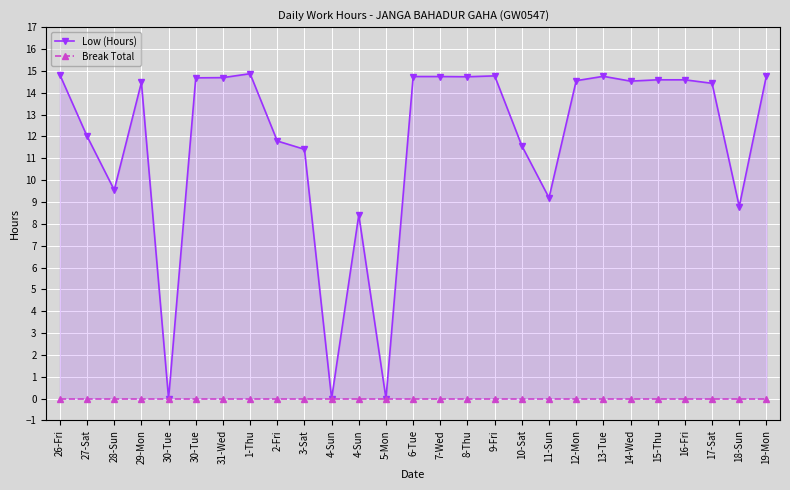

Reading left to right, list all the values displayed in this chart.

Low (Hours): 26-Fri=14.8	27-Sat=12.0	28-Sun=9.6	29-Mon=14.5	30-Tue=0.0	30-Tue=14.7	31-Wed=14.7	1-Thu=14.9	2-Fri=11.8	3-Sat=11.4	4-Sun=0.0	4-Sun=8.4	5-Mon=0.0	6-Tue=14.7	7-Wed=14.7	8-Thu=14.7	9-Fri=14.8	10-Sat=11.6	11-Sun=9.2	12-Mon=14.6	13-Tue=14.8	14-Wed=14.5	15-Thu=14.6	16-Fri=14.6	17-Sat=14.4	18-Sun=8.8	19-Mon=14.8
Break Total: 26-Fri=0.0	27-Sat=0.0	28-Sun=0.0	29-Mon=0.0	30-Tue=0.0	30-Tue=0.0	31-Wed=0.0	1-Thu=0.0	2-Fri=0.0	3-Sat=0.0	4-Sun=0.0	4-Sun=0.0	5-Mon=0.0	6-Tue=0.0	7-Wed=0.0	8-Thu=0.0	9-Fri=0.0	10-Sat=0.0	11-Sun=0.0	12-Mon=0.0	13-Tue=0.0	14-Wed=0.0	15-Thu=0.0	16-Fri=0.0	17-Sat=0.0	18-Sun=0.0	19-Mon=0.0